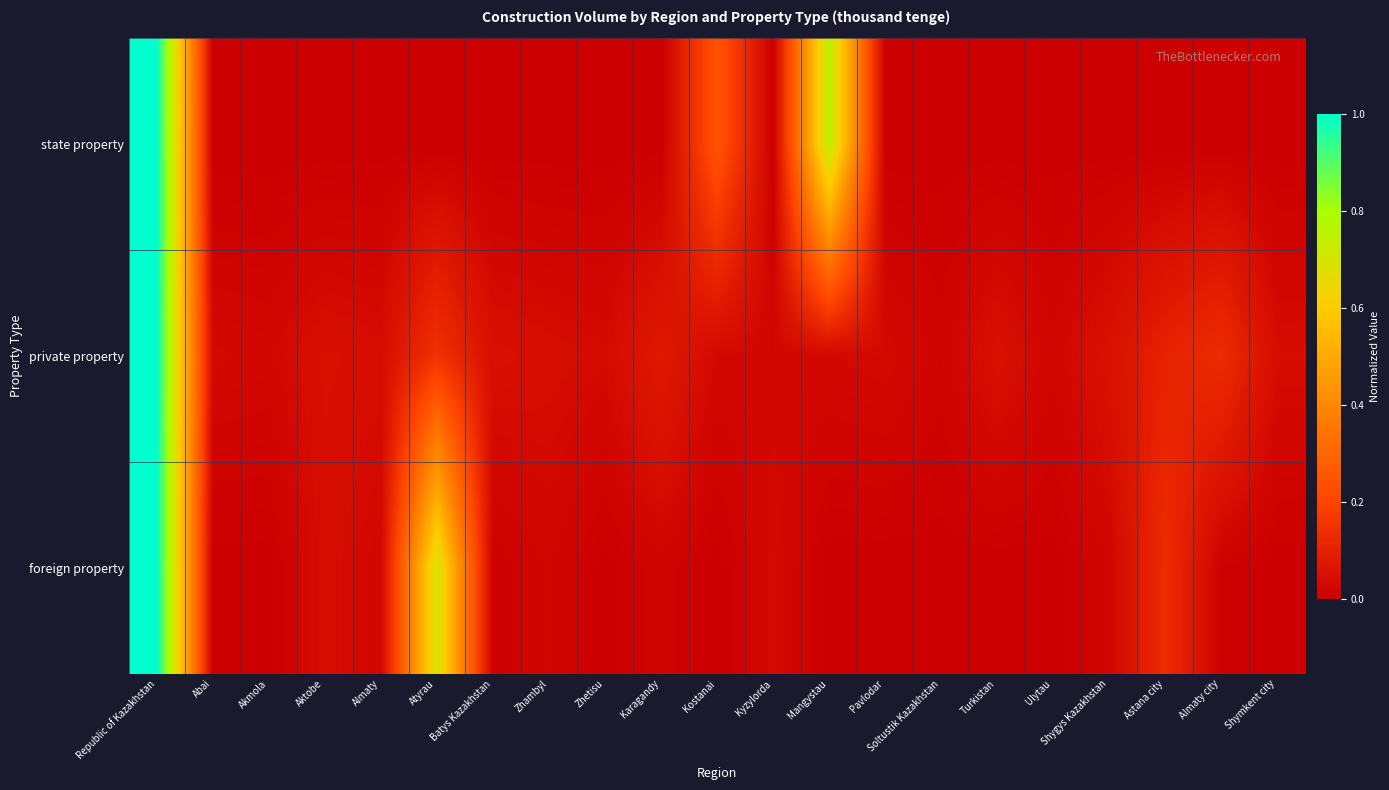

Which has a higher value, Kyzylorda or Republic of Kazakhstan?

Republic of Kazakhstan